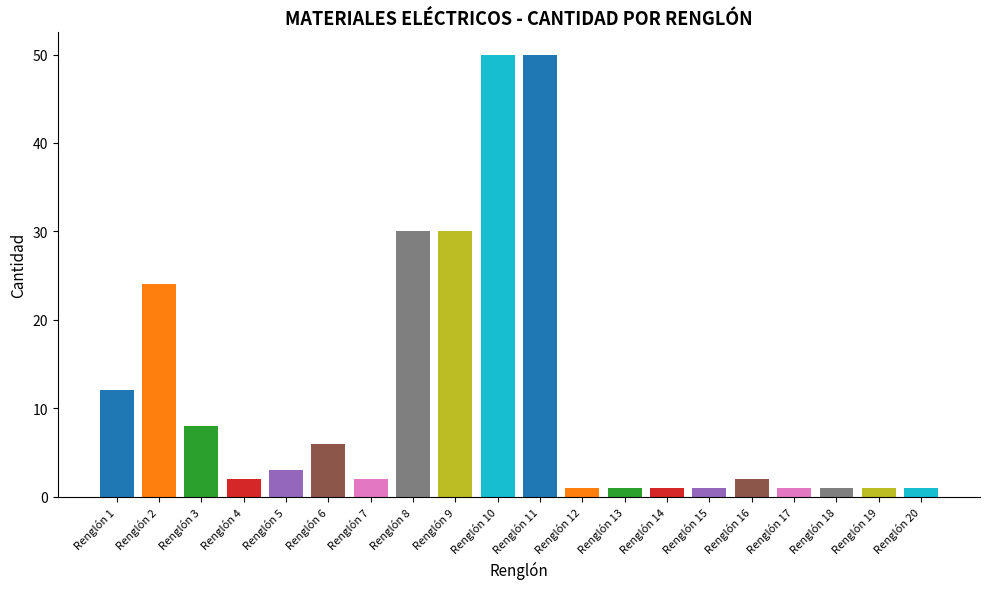

Reading right to left, transcribe all the data shown in this chart.

1	1	1	1	2	1	1	1	1	50	50	30	30	2	6	3	2	8	24	12